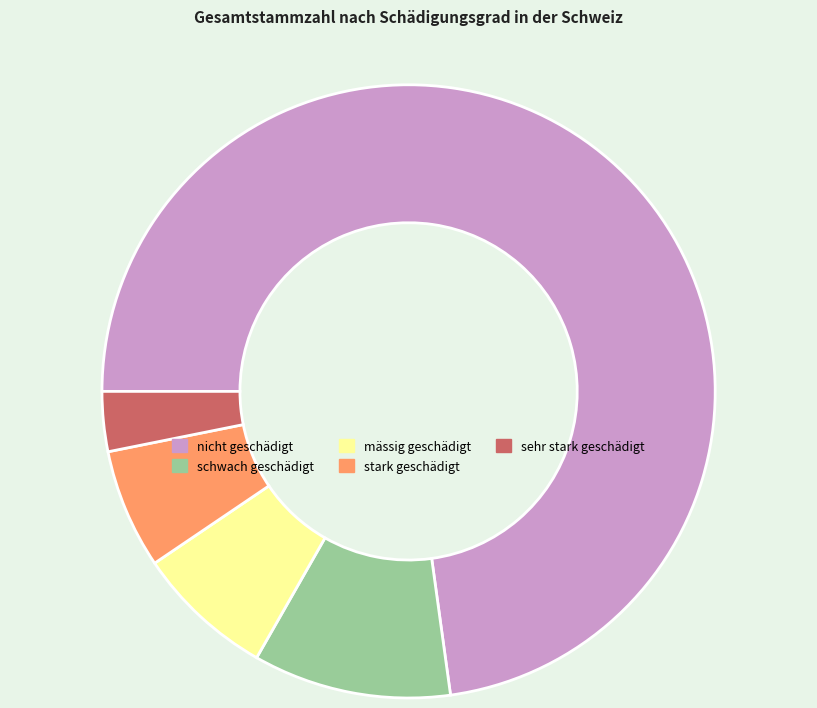

Count the number of slices in the pie.

5